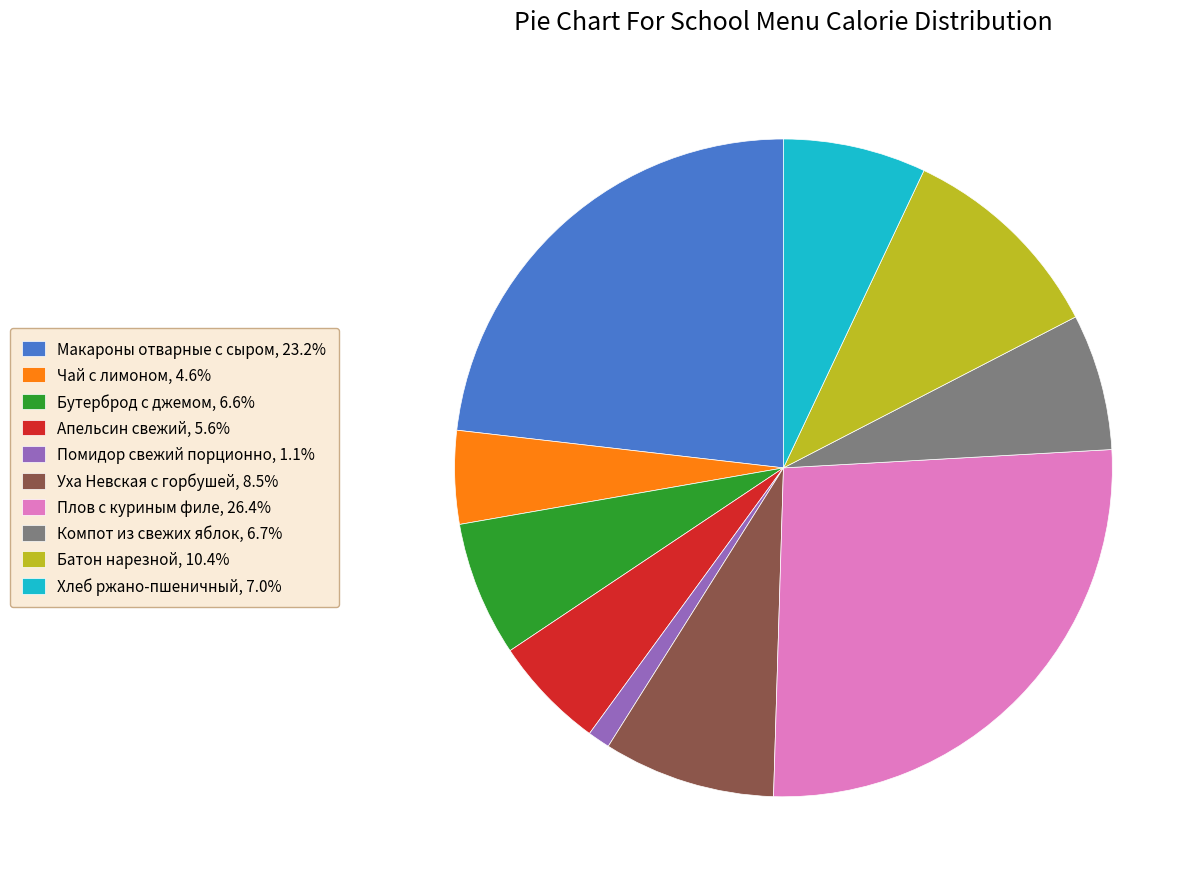

Combined, do Компот из свежих яблок and Чай с лимоном account for over 50%?

No